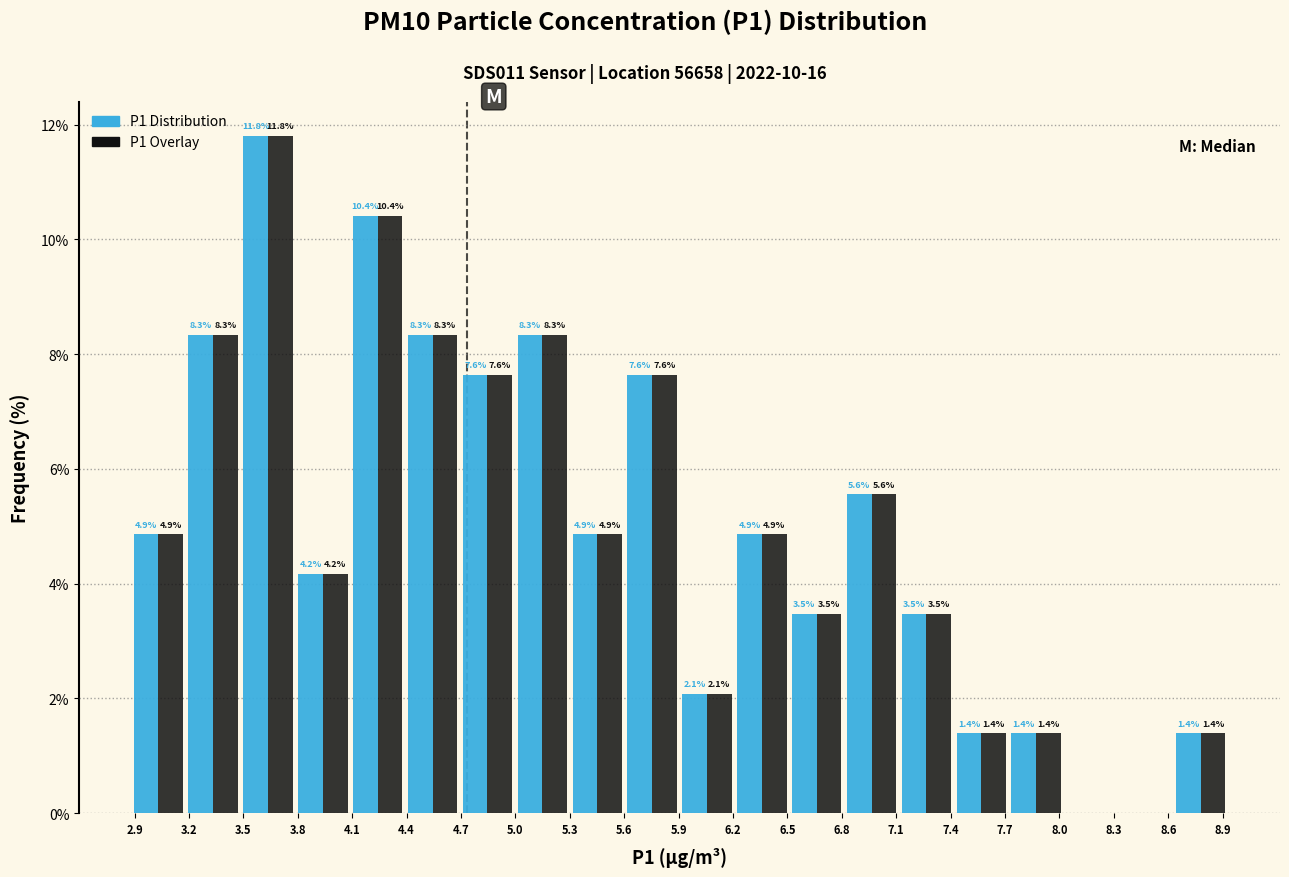

In the P1 Distribution series, which range on the x-axis has the tallest bar?

3.50 to 3.80